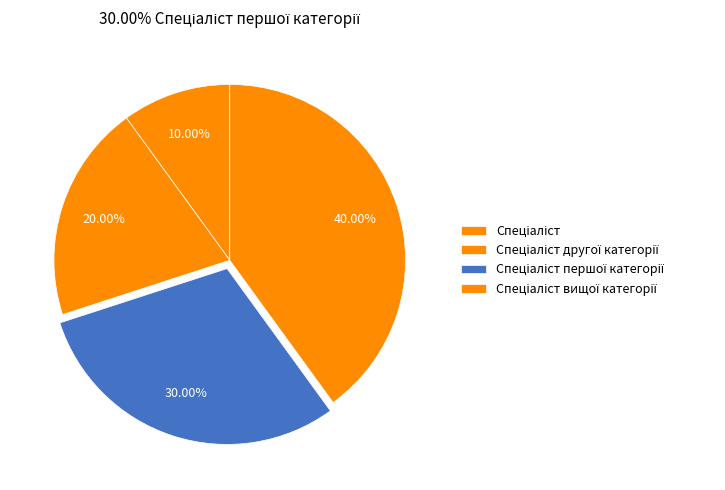

How many segments does this pie chart have?

4